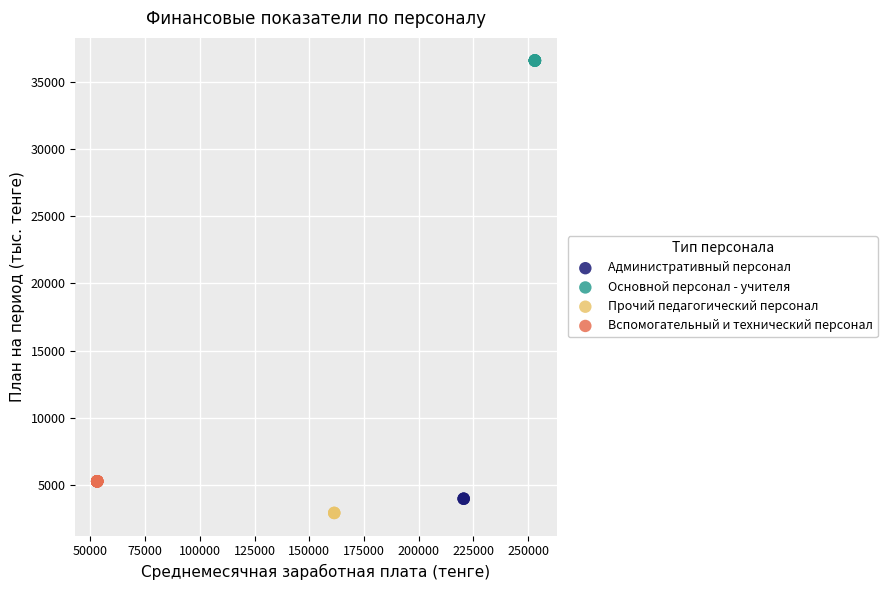

What are all the series names shown in the legend?

Административный персонал, Основной персонал - учителя, Прочий педагогический персонал, Вспомогательный и технический персонал